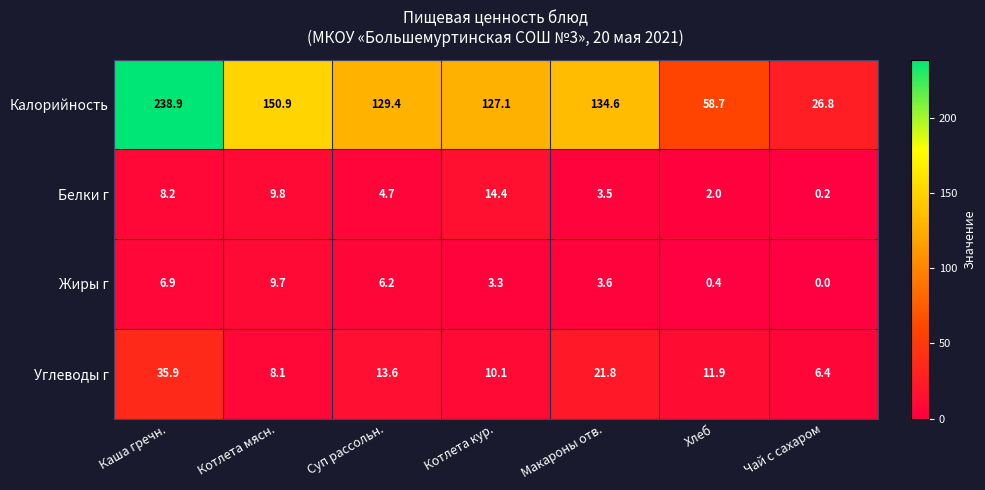

Which series has the widest spread of values?

Калорийность